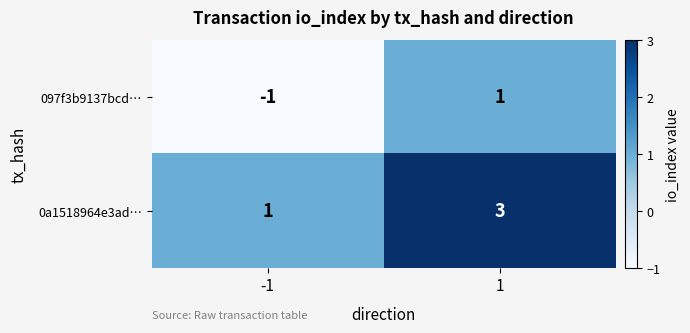

True or false: 097f3b9137bcd… has a value of 0 at 1.

False